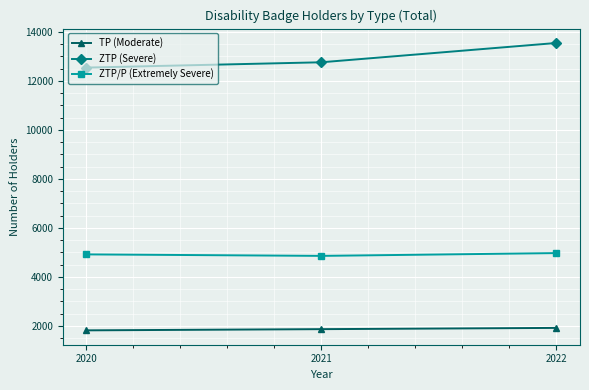

Which series has the largest total across all categories?

ZTP (Severe)